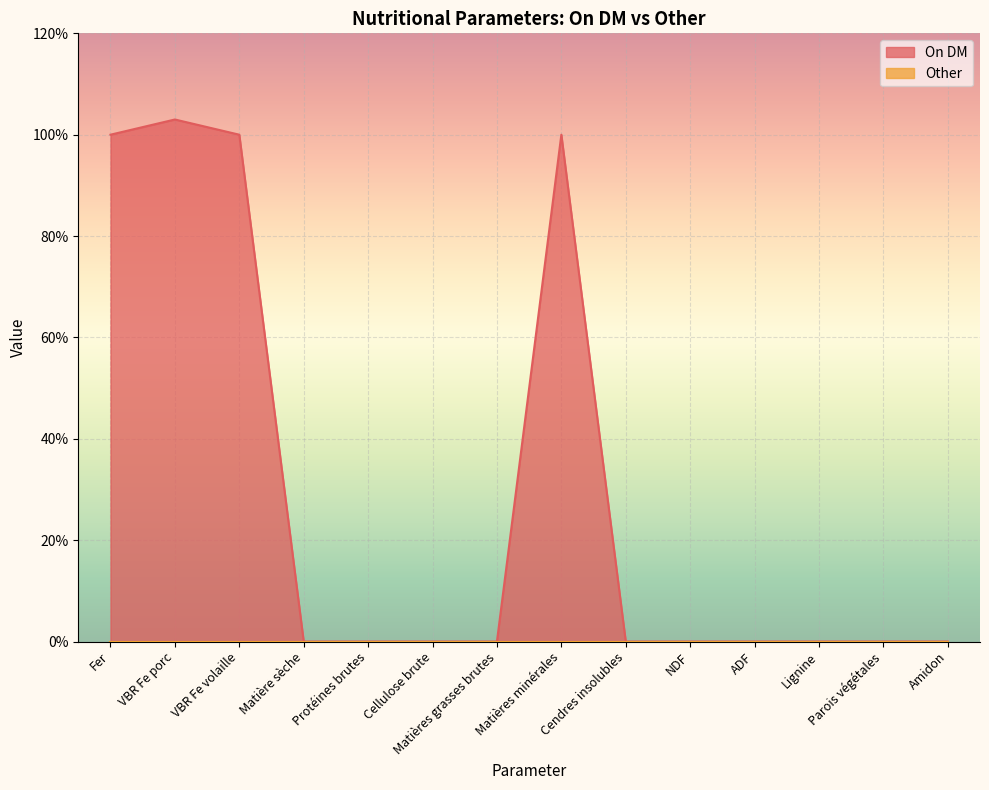

Reading left to right, what are all the values shown in this chart?

100	103	100	0	0	0	0	100	0	0	0	0	0	0